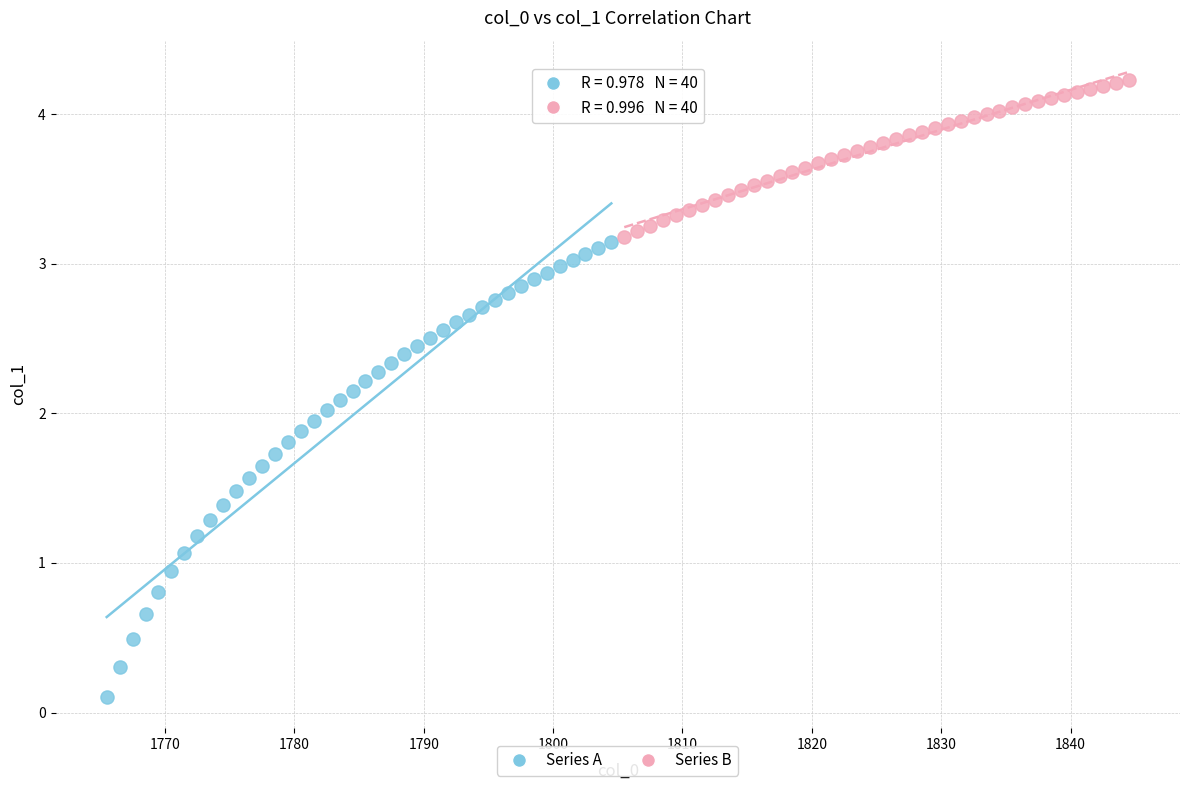

Which series has the largest Y range (max minus min)?

Series A